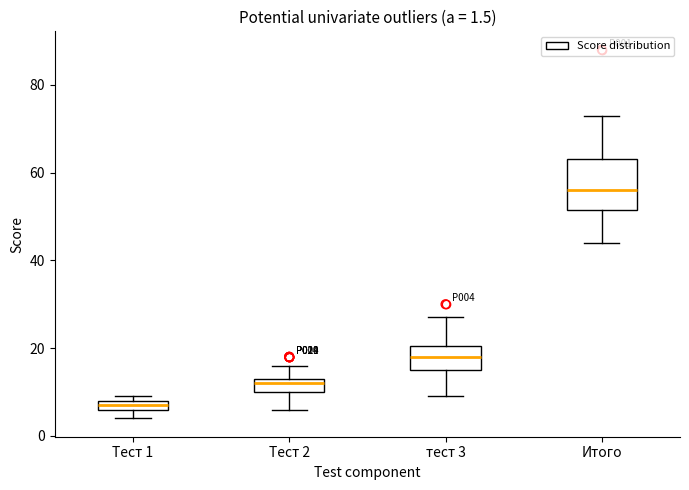

Which box has the lowest median line?

Тест 1